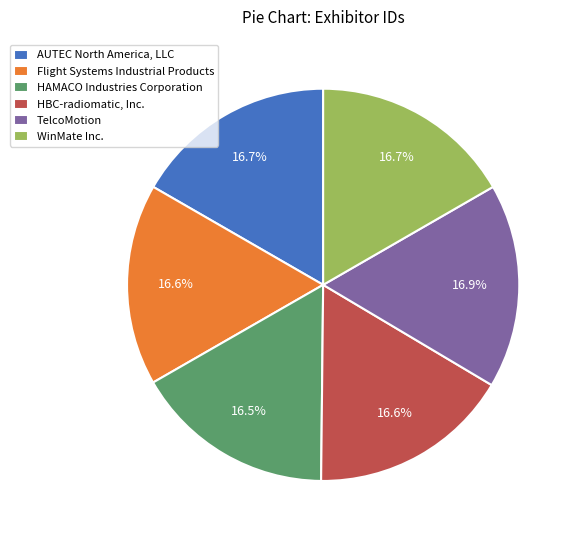

How many slices are in this pie chart?

6